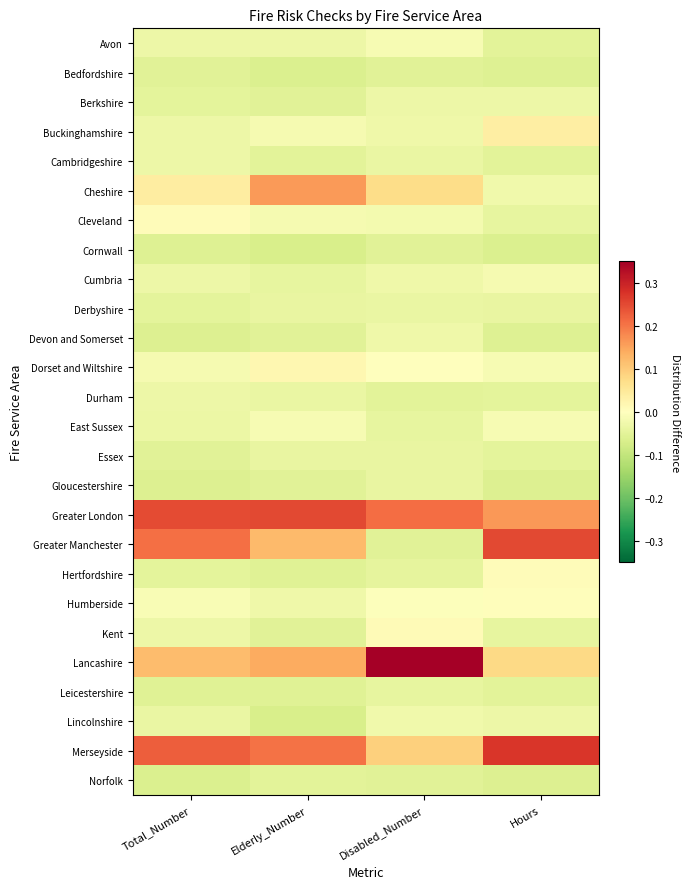

What is the smallest value displayed?

-0.1